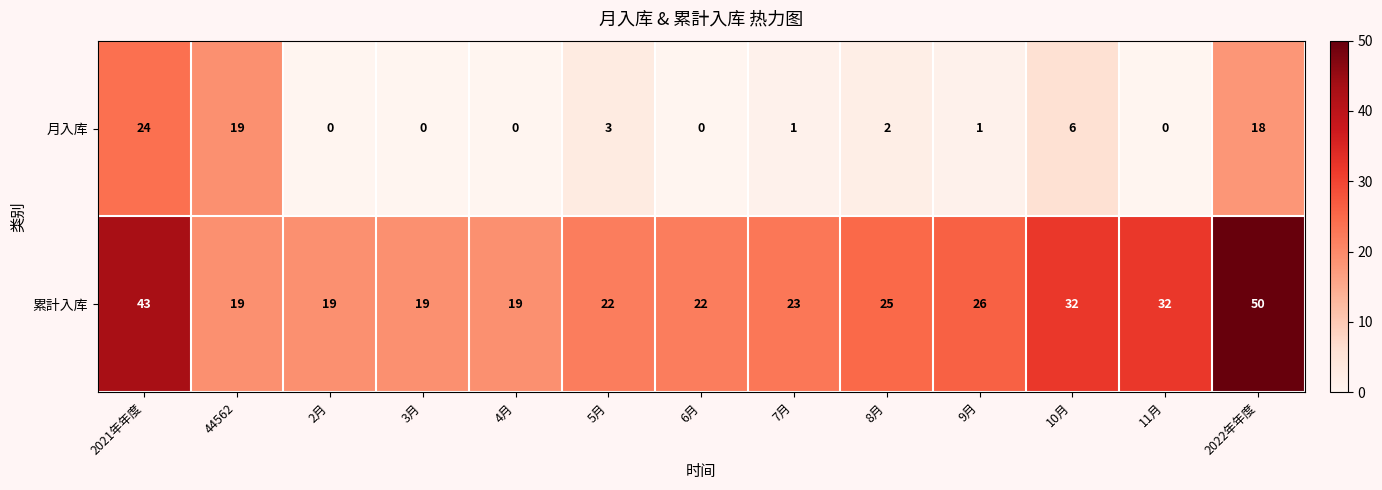

Which label corresponds to the largest value in the chart?

2022年年度